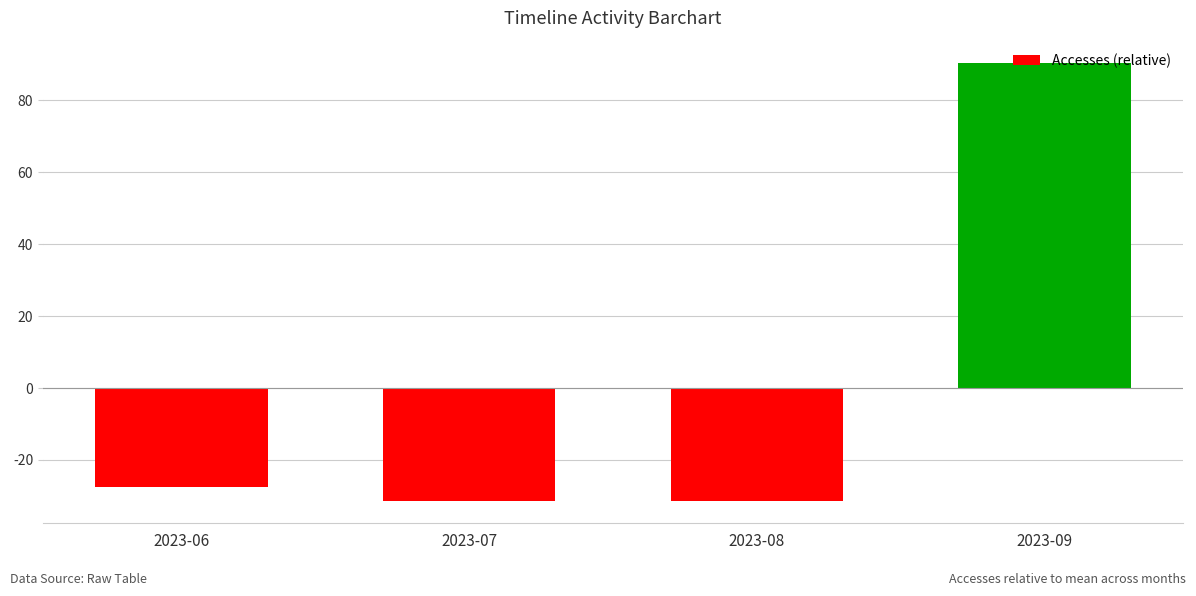

How many bars are there in total?

4